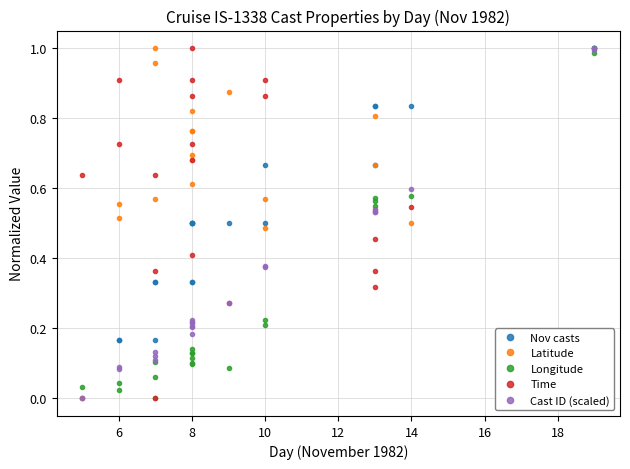

At which category does the chart reach its peak across all series?

19